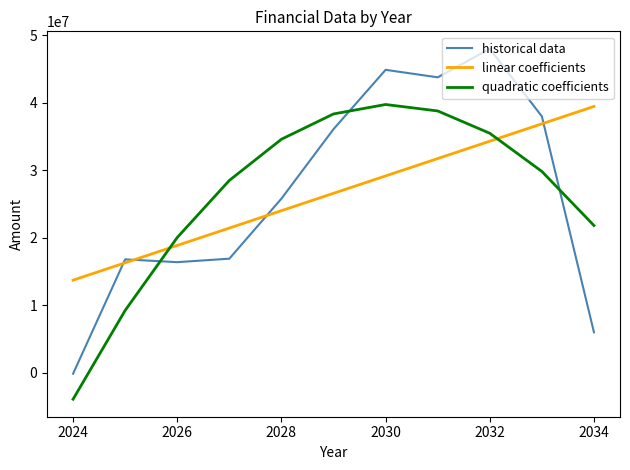

Which series has the widest spread of values?

historical data